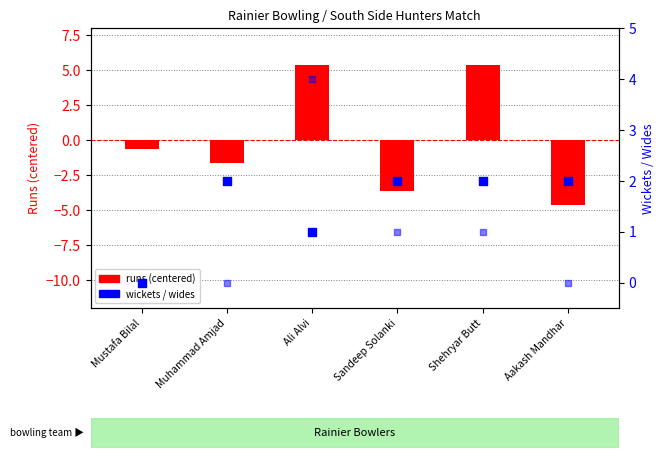

Which series contains the lowest Y value?

runs (centered)